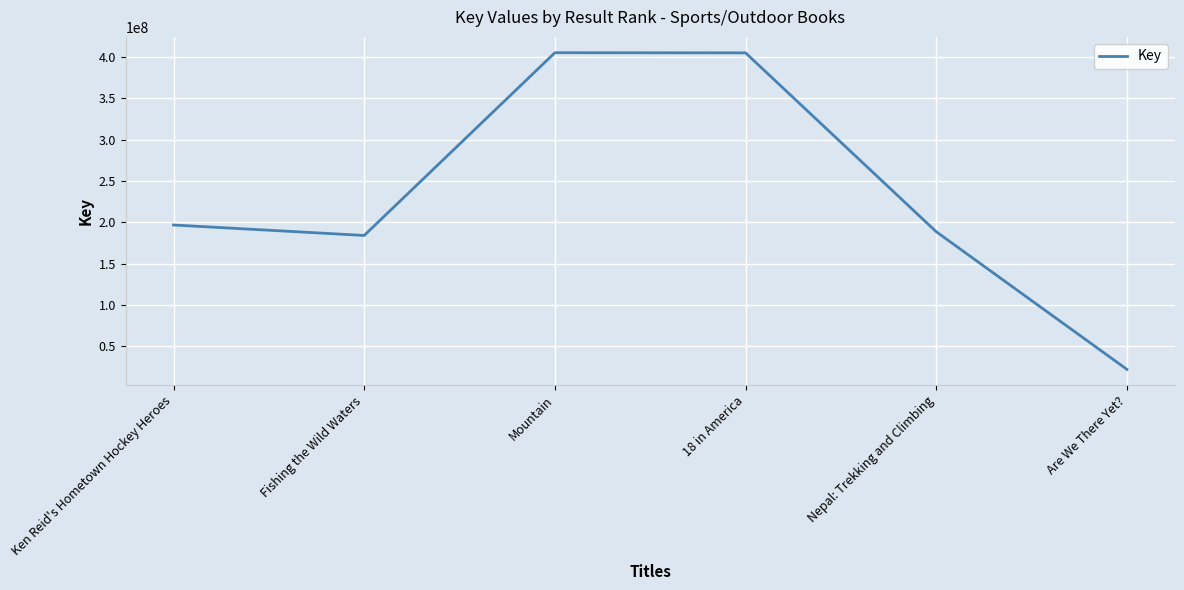

What is the approximate value at Nepal: Trekking and Climbing?

188555413